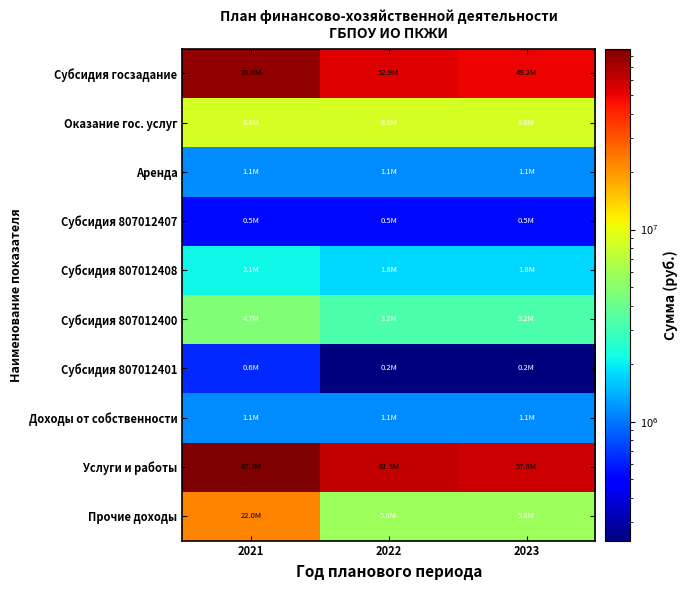

What is the difference between the highest and lowest values at 2022?

61250200